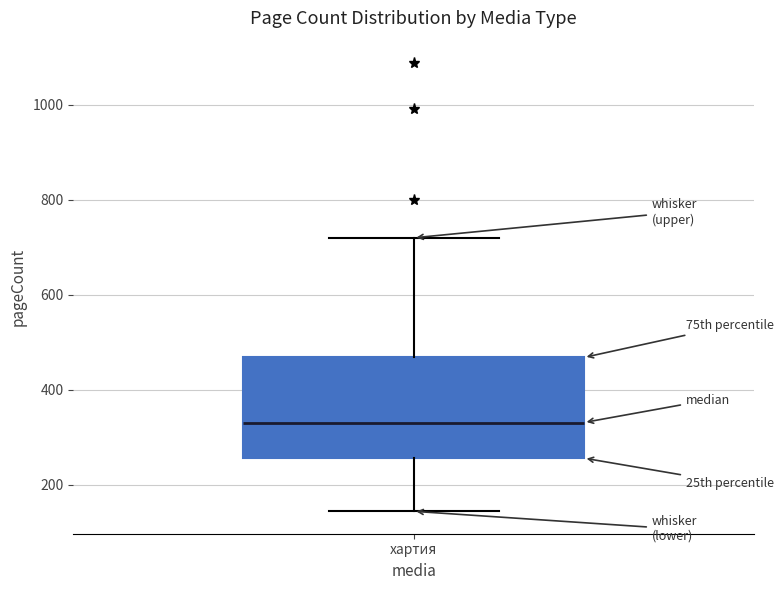

Transcribe this box plot: give where the median line is, the range the box spans, and where the two whiskers end, as read against the y-axis. The values are not printed on the chart, so give them approximately, as read against the axis.

median 340, box 260 to 460, whiskers 140 to 720